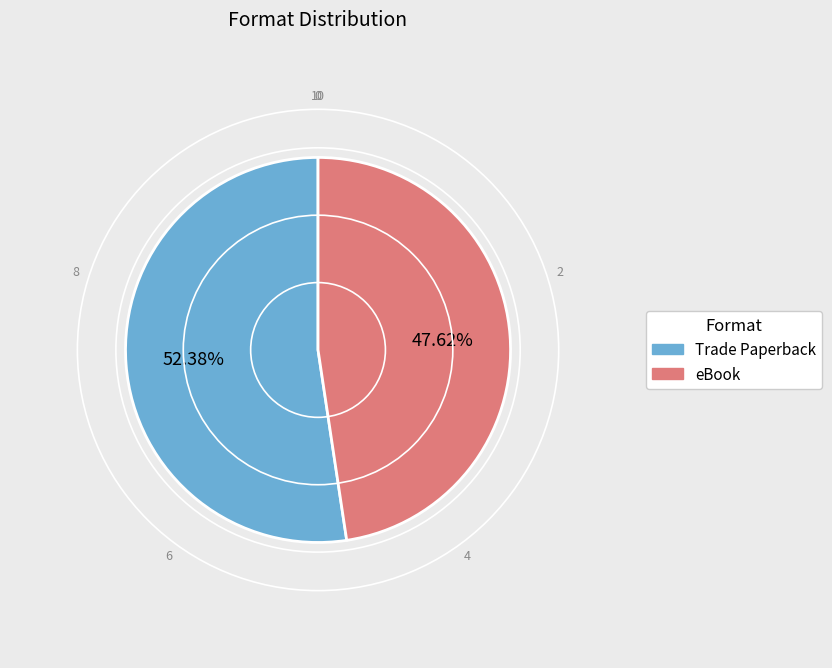

Do eBook and Trade Paperback together represent more than half of the pie?

Yes